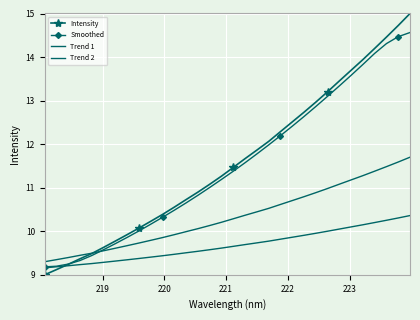

Where do Intensity and Smoothed first cross each other?

220 and 221